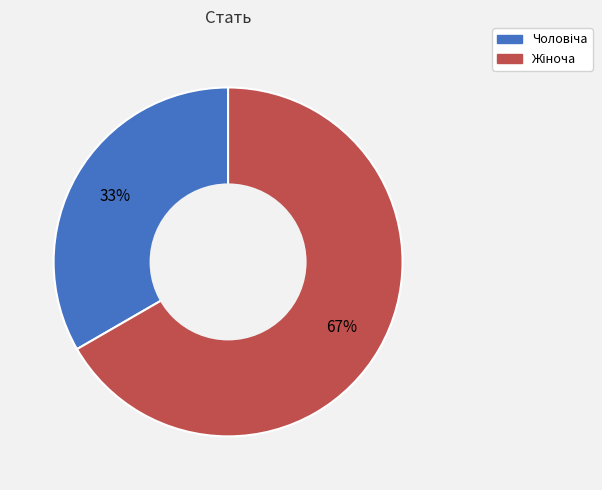

Is there a majority slice in this chart?

Yes